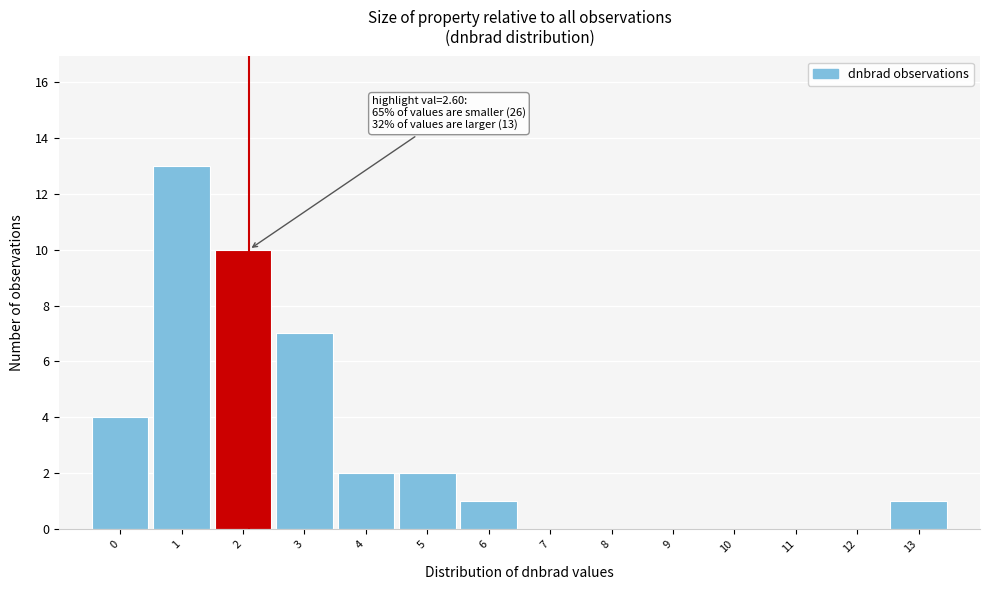

Reading left to right, transcribe all the data shown in this chart.

0=4	1=13	2=10	3=7	4=2	5=2	6=1	7=0	8=0	9=0	10=0	11=0	12=0	13=1